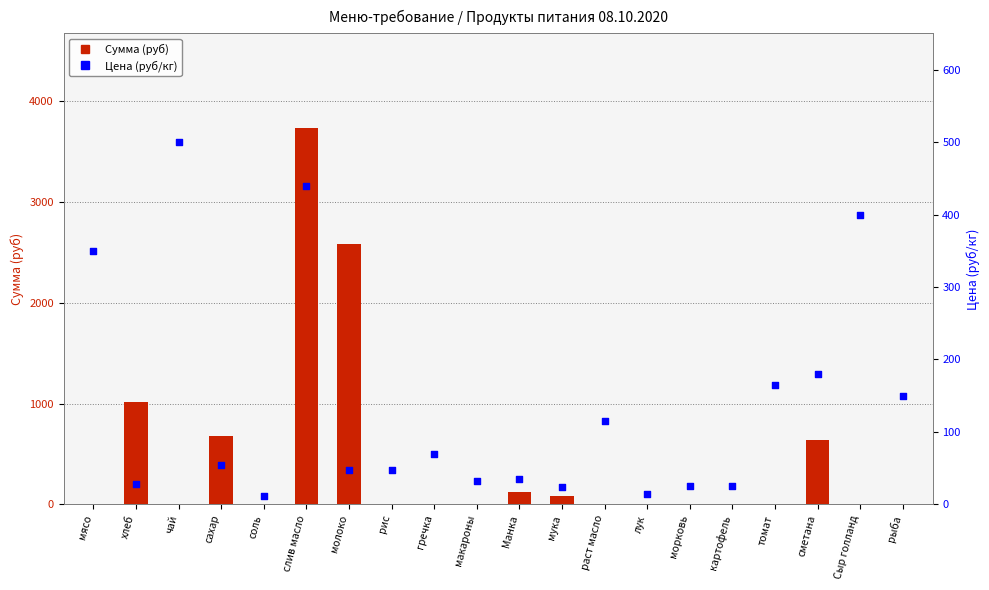

Which series has the widest spread of Y values?

Сумма (руб)